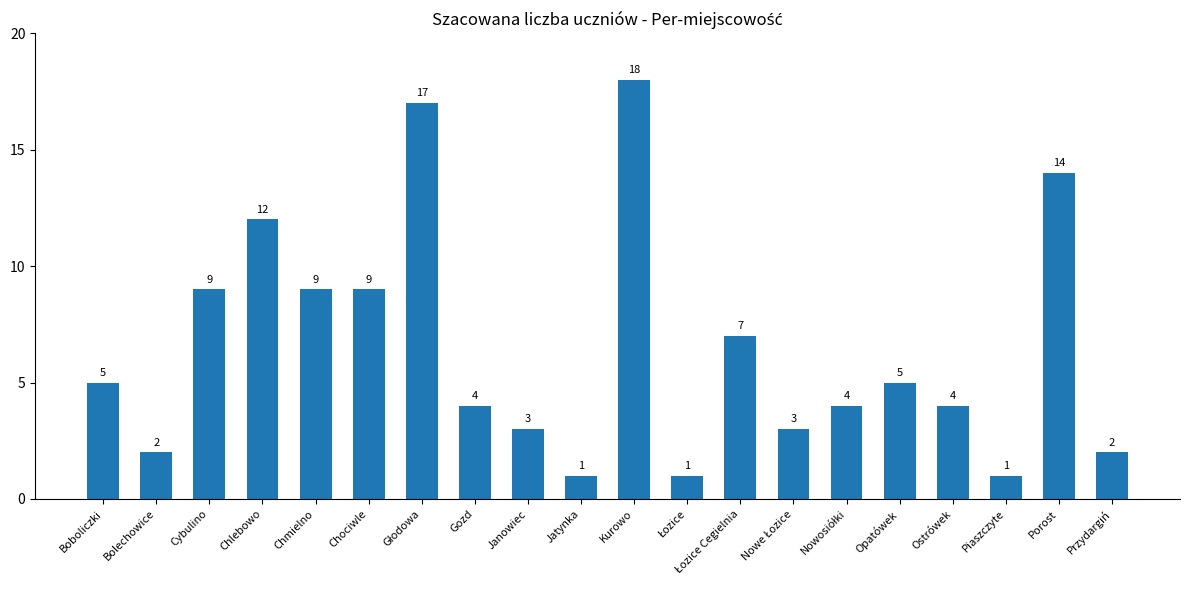

What is the difference between the second highest and minimum values?

16